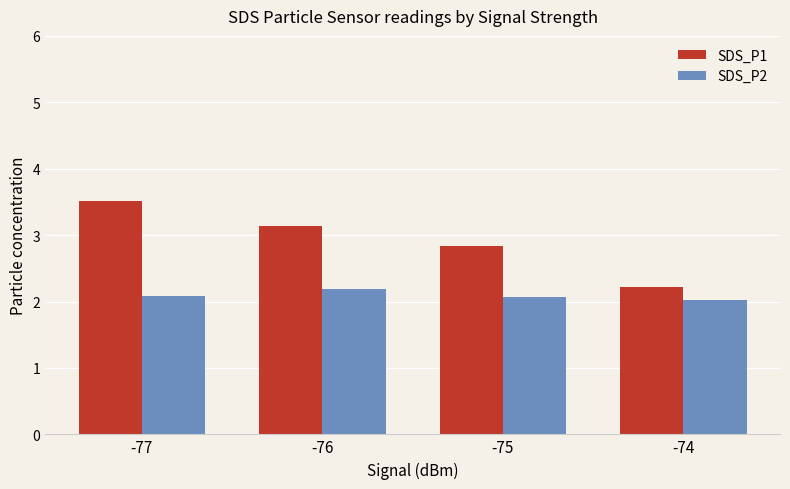

Count the SDS_P1 values in the range 2 to 3.

2